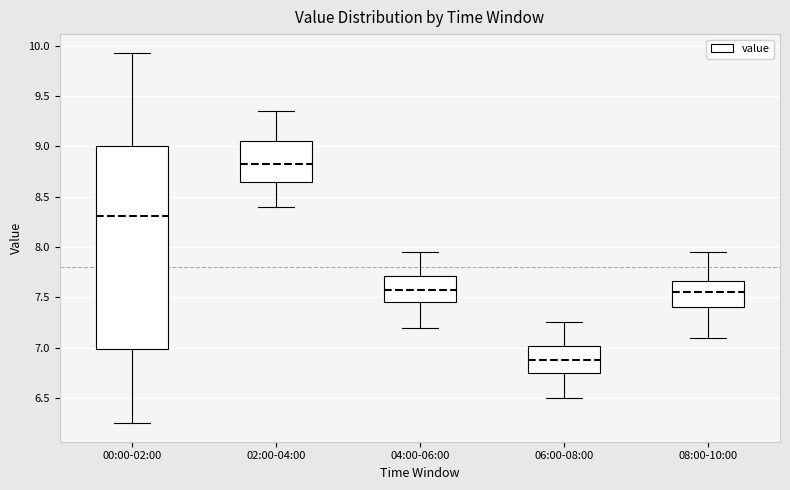

Which box's median line is the lowest?

06:00-08:00